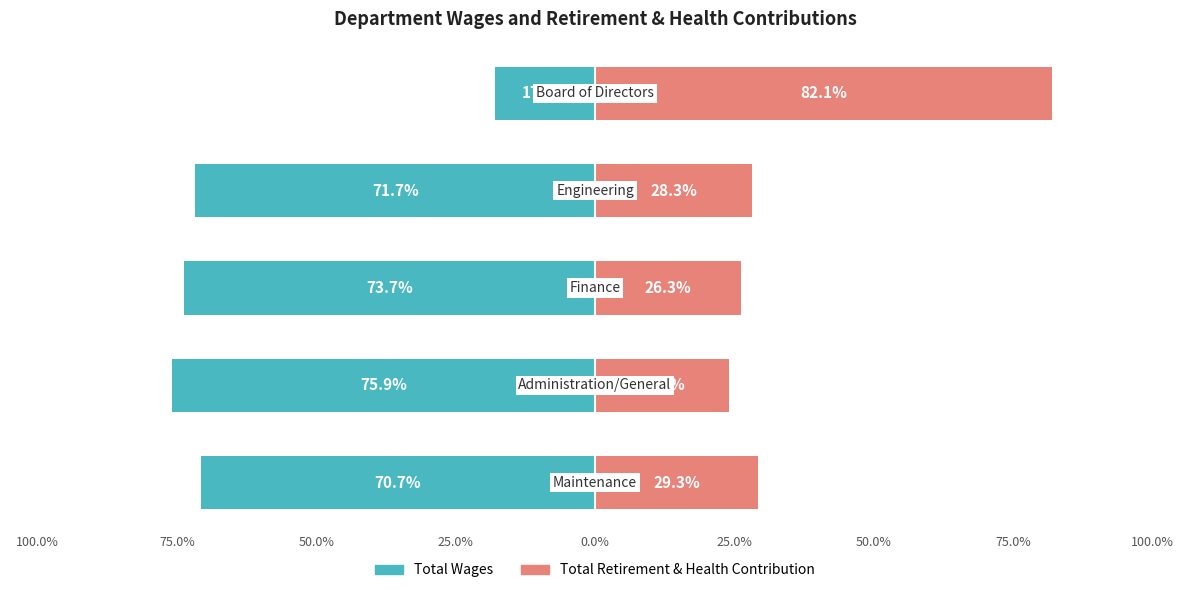

Count the number of data series in this chart.

2